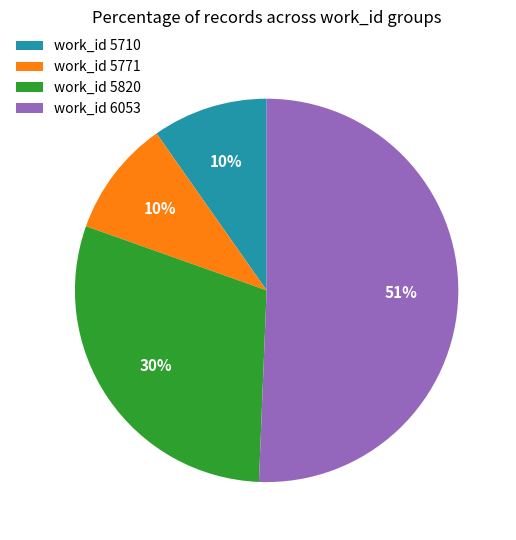

What is the largest slice in the pie chart?

work_id 6053